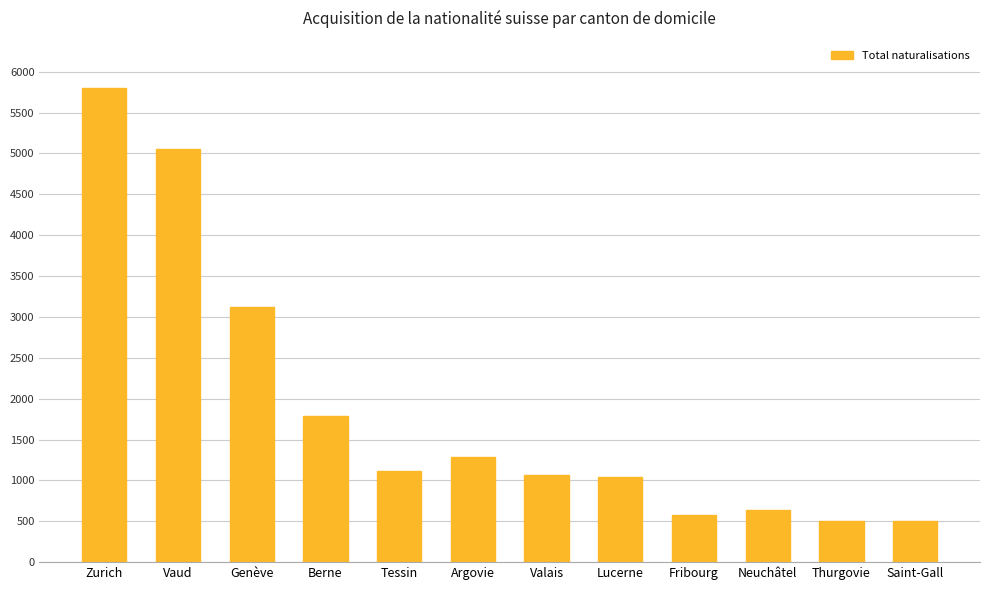

What is the sum of all values?

22481